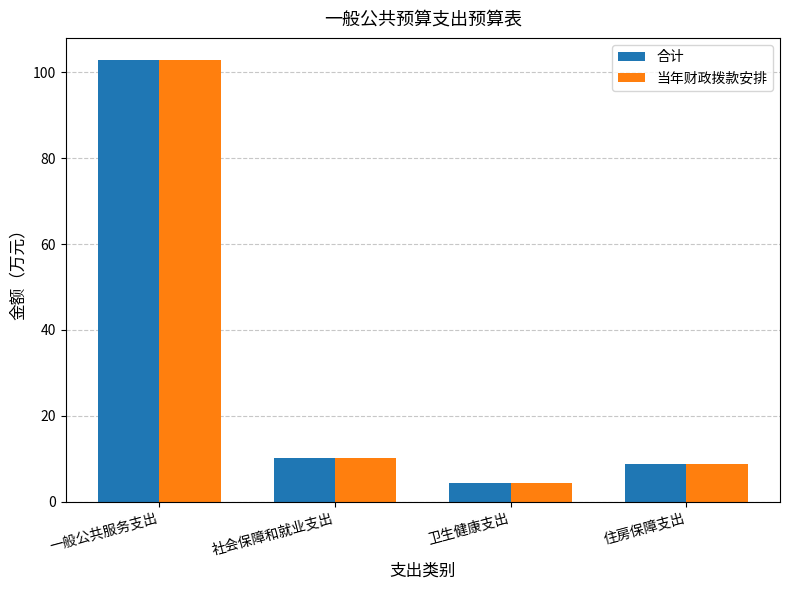

Reading right to left, extract all data points from this chart.

合计: 8.9	4.5	10.3	102.8
当年财政拨款安排: 8.9	4.5	10.3	102.8